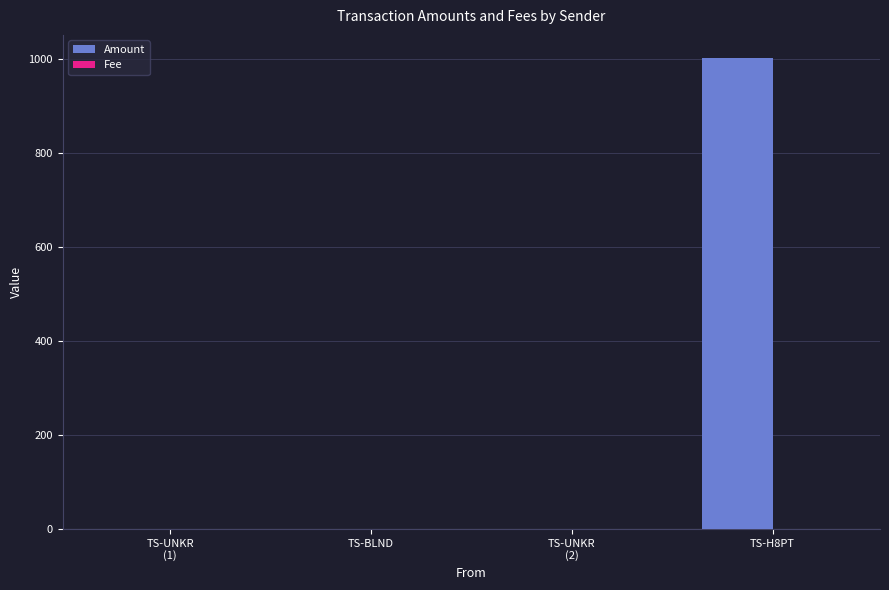

What is the greatest value displayed?

1000.3